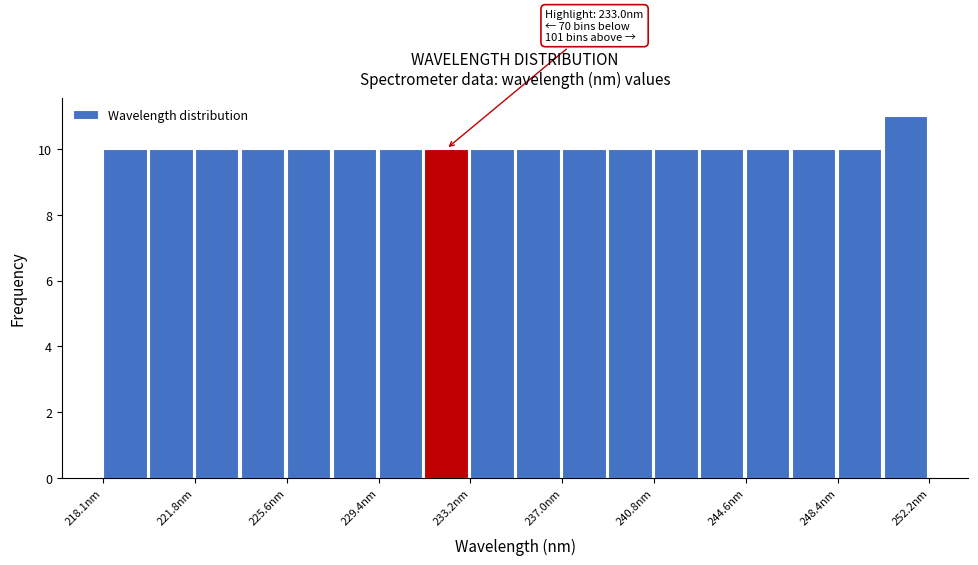

Read against the x-axis, roughly where is the centre of the tallest bar?

251.0